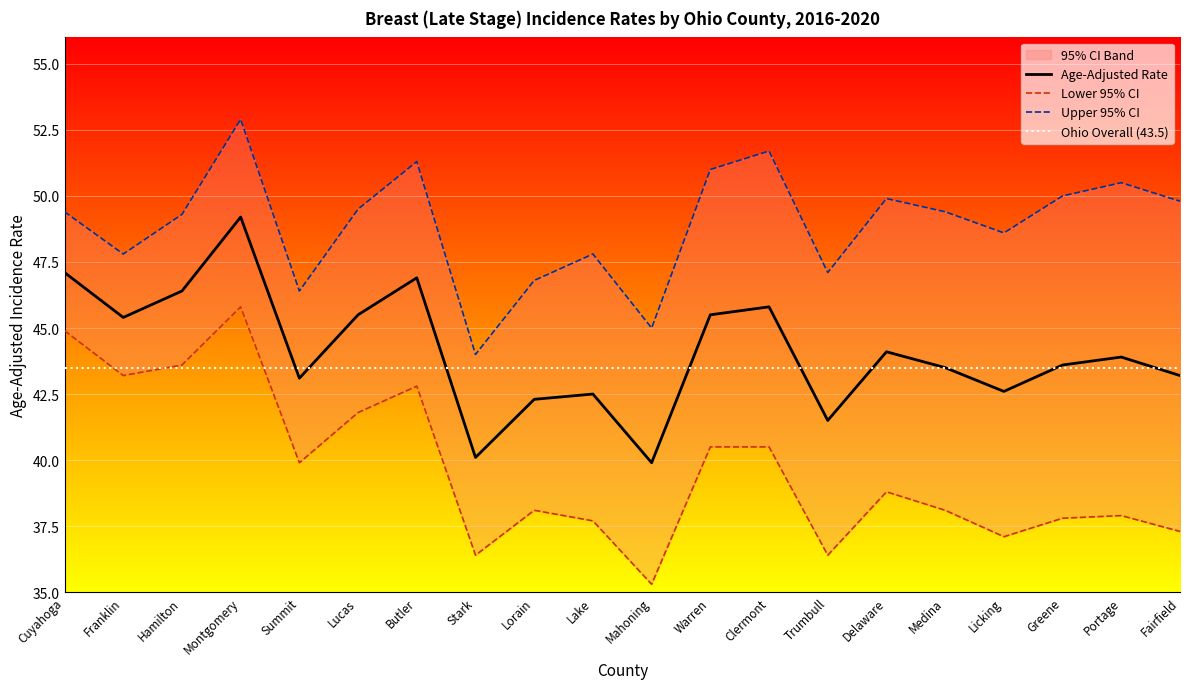

How many data points in Age-Adjusted Rate are less than 43?

6